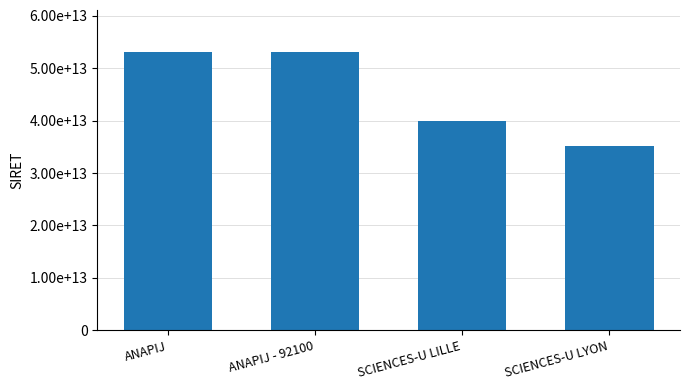

What is the sum of the values at SCIENCES-U LILLE and SCIENCES-U LYON?

75131900000076